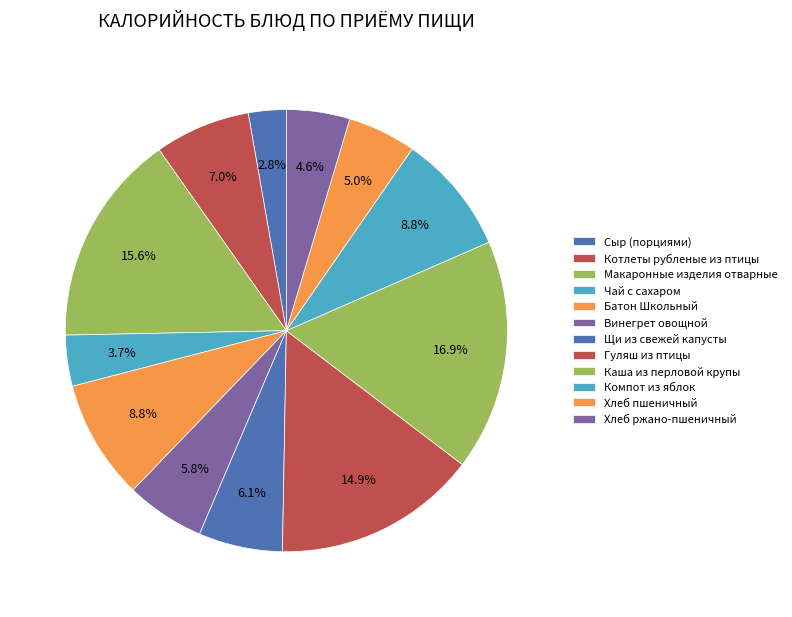

Count the number of slices in the pie.

12